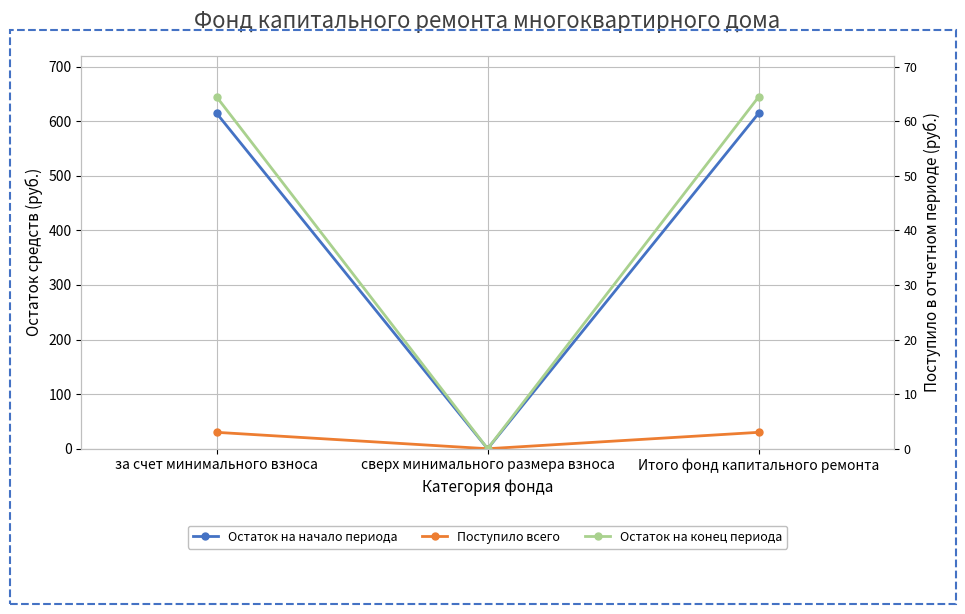

Rank the series by their maximum value, from highest to lowest.

Остаток на конец периода, Остаток на начало периода, Поступило всего